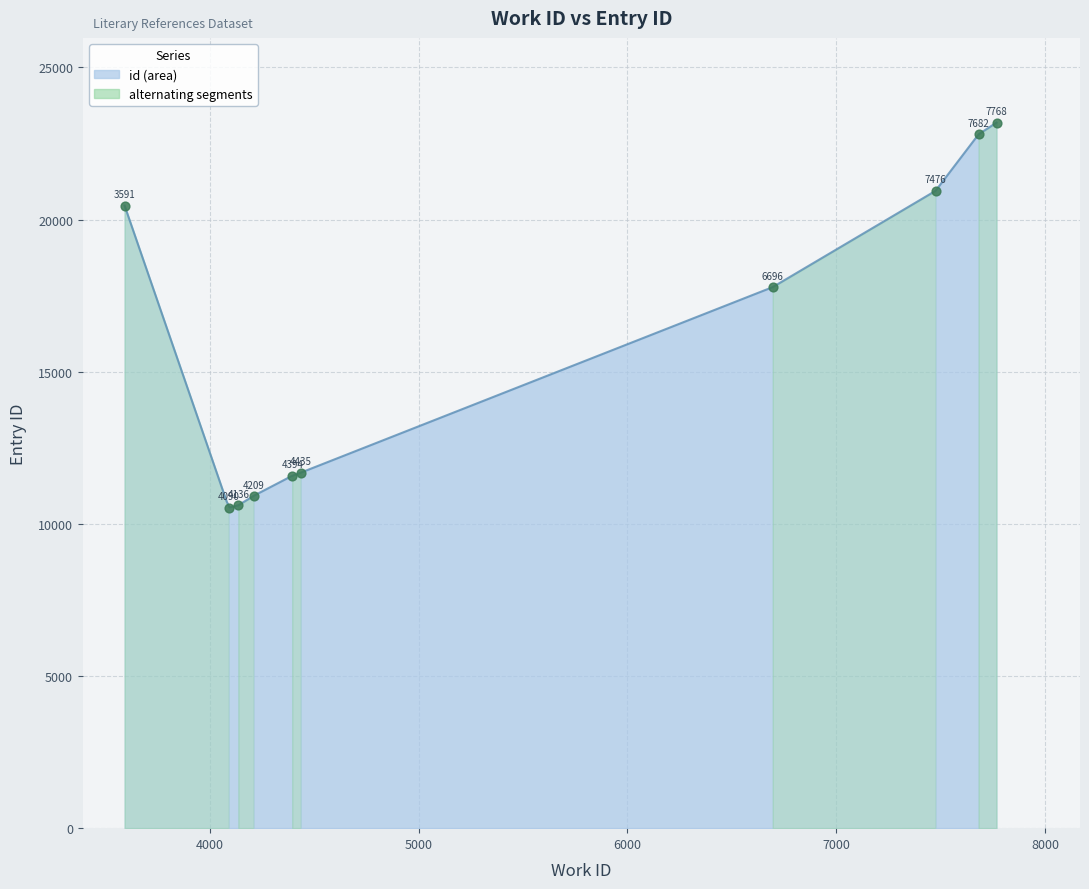

Between 4136 and 6696, which is larger?

6696